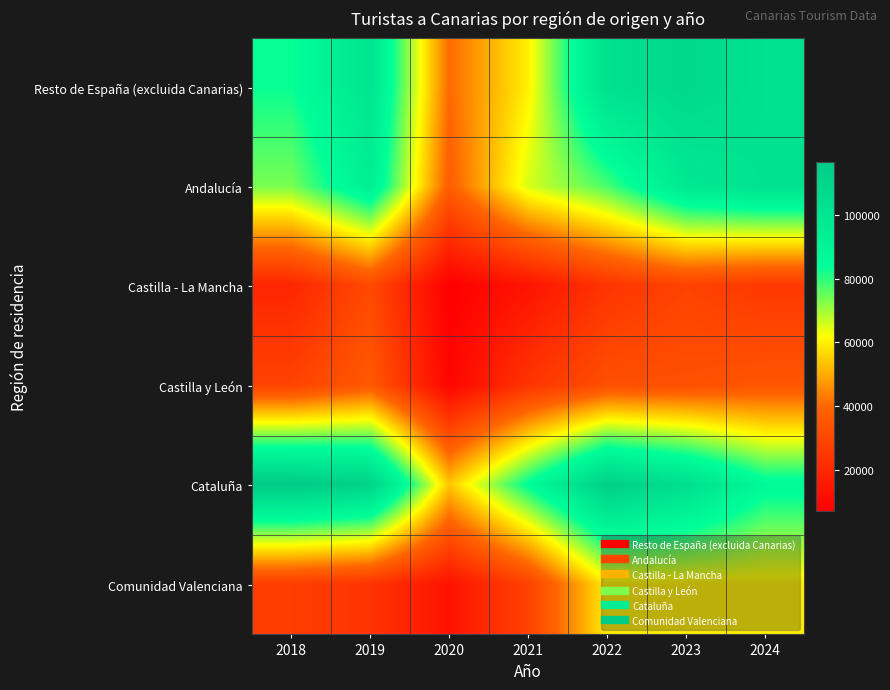

What is the total value across all series at 2022?

411696